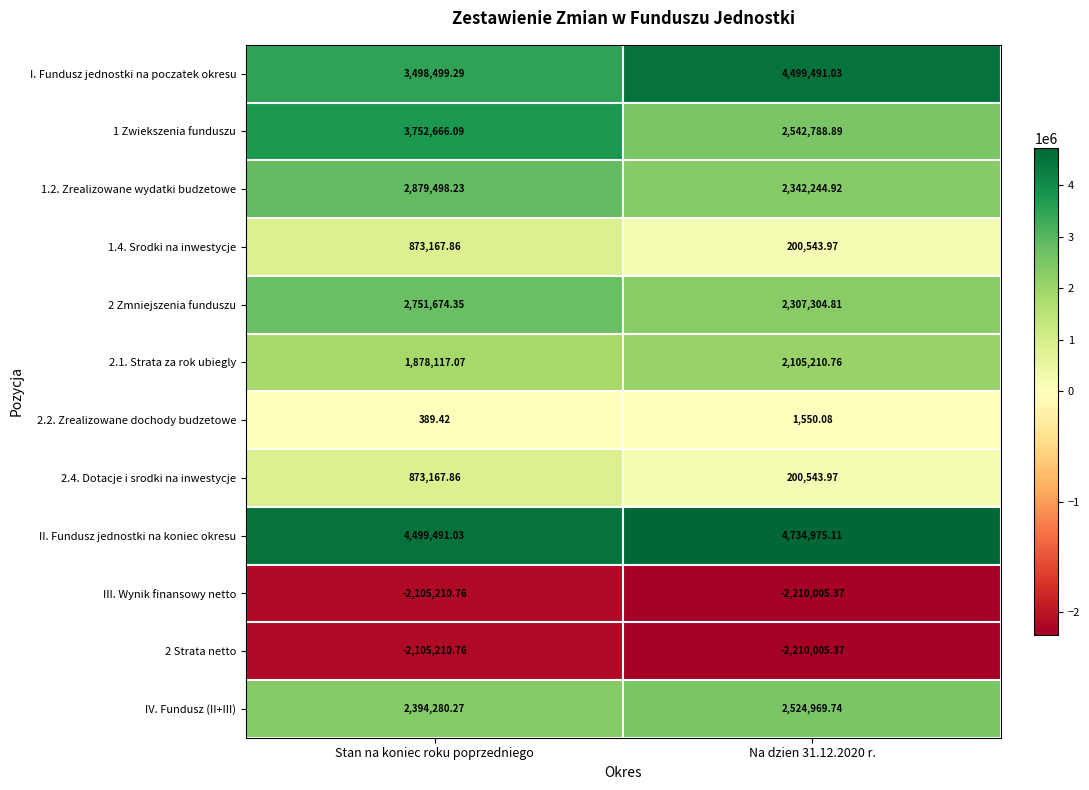

Which series has the largest total across all categories?

II. Fundusz jednostki na koniec okresu